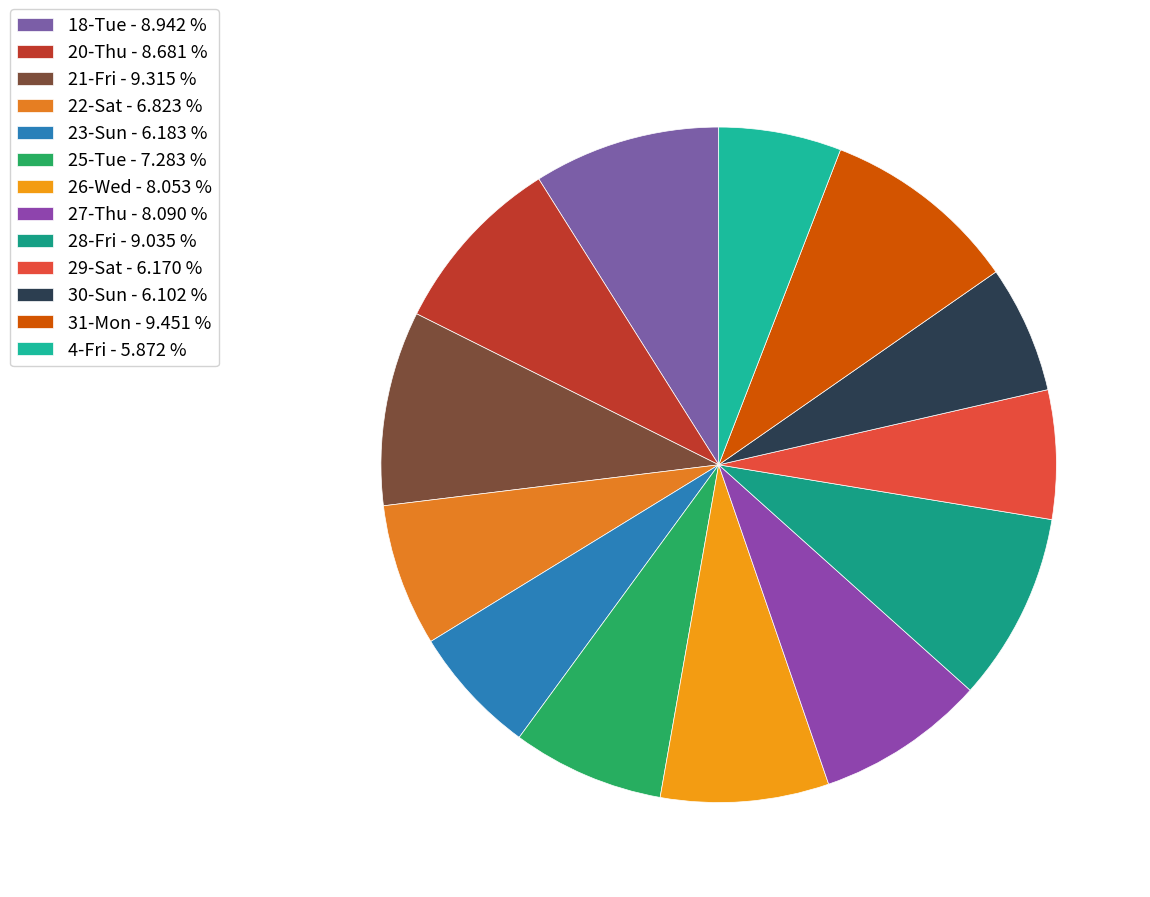

Is there any slice that represents more than half of the pie?

No